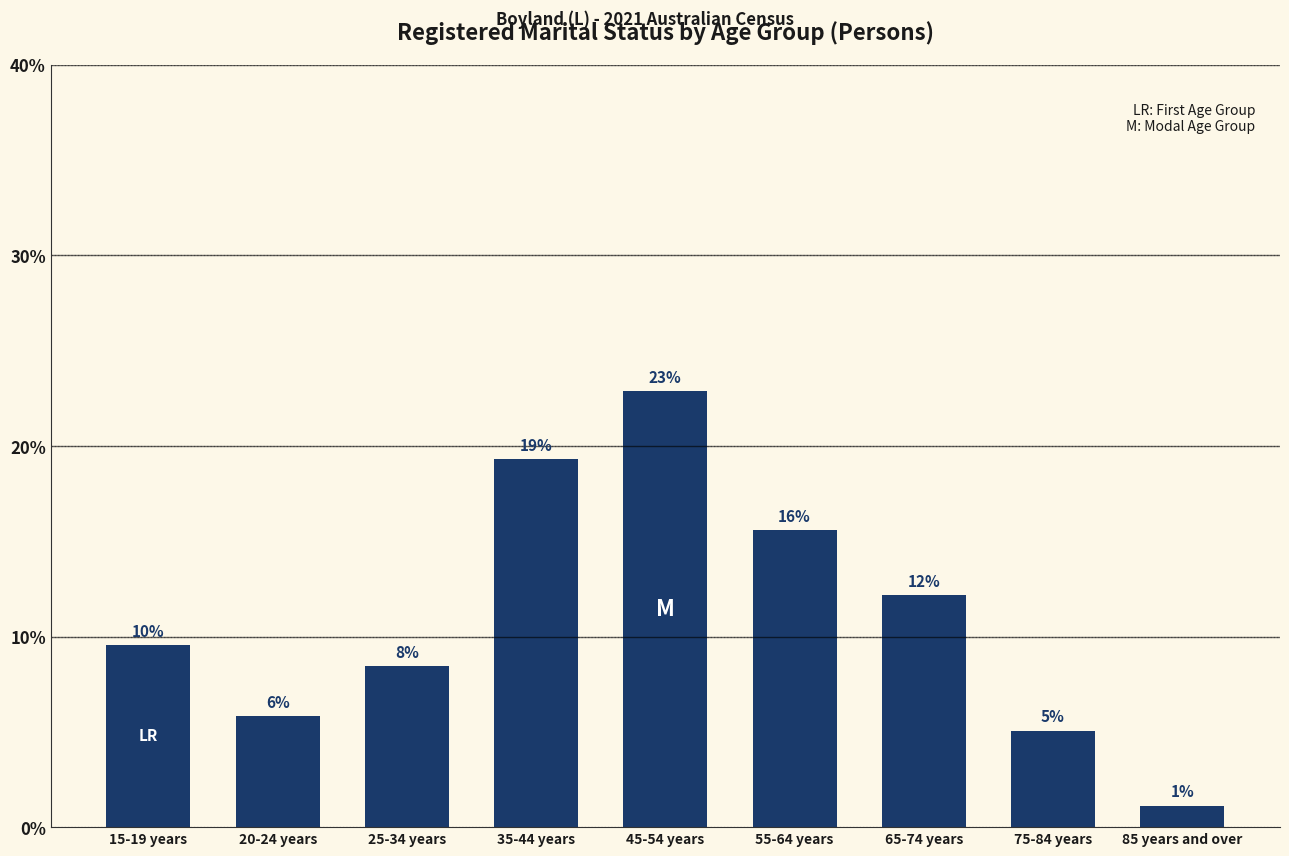

How many bars are there in total?

9